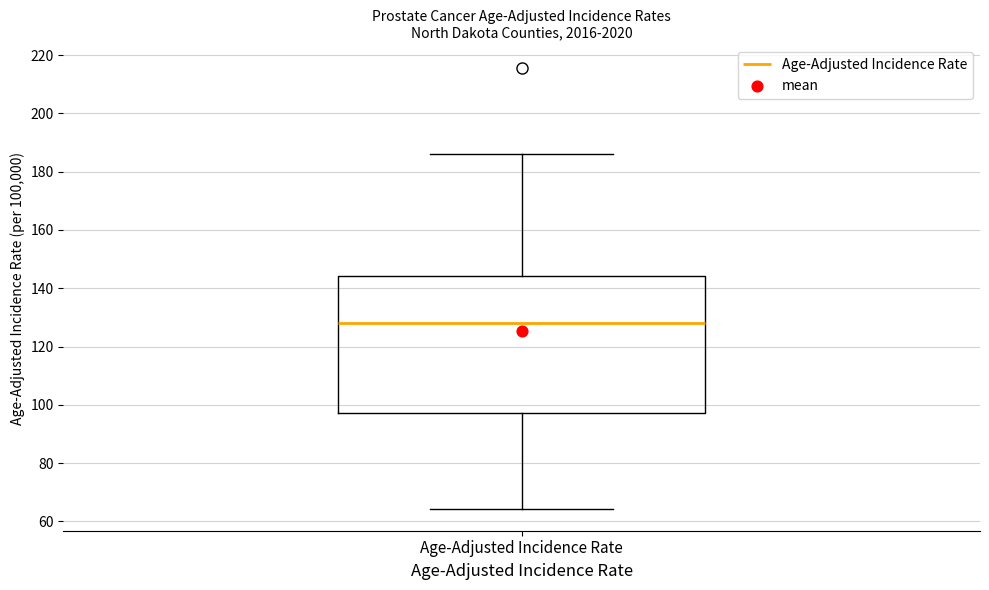

Transcribe this box plot: give where the median line is, the range the box spans, and where the two whiskers end, as read against the y-axis. The values are not printed on the chart, so give them approximately, as read against the axis.

median 128, box 98 to 144, whiskers 64 to 186